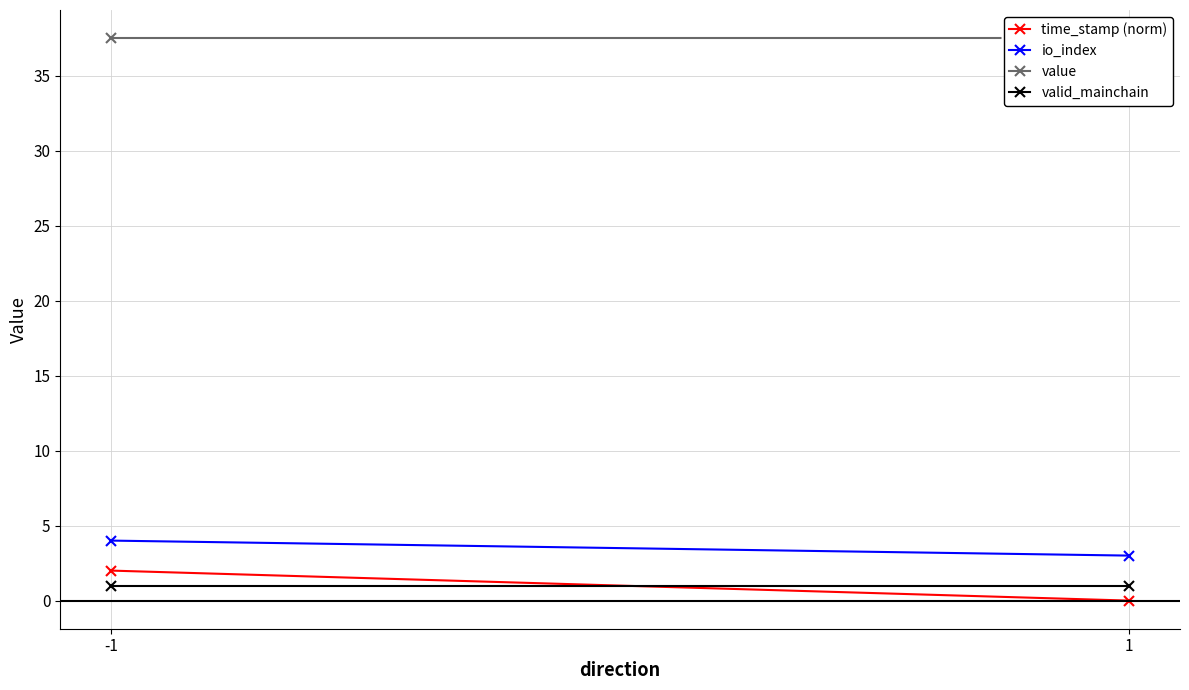

Is it true that value equals 9.1 at 1?

False